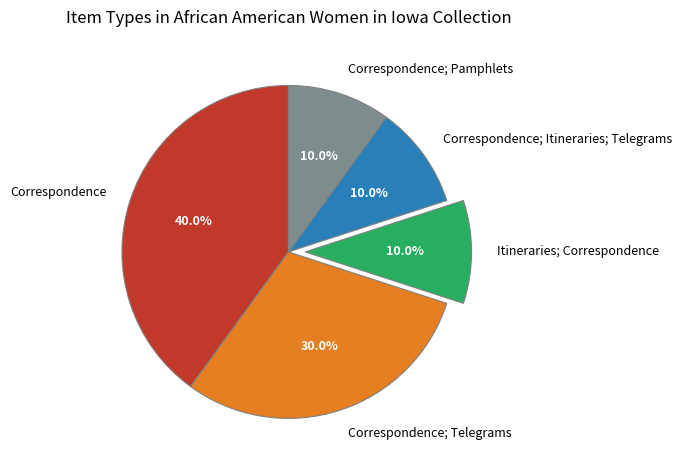

True or false: Correspondence; Itineraries; Telegrams accounts for 10% of the total.

True